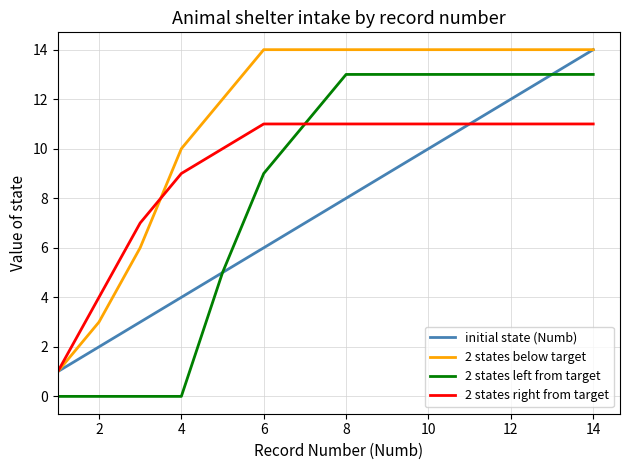

Which series has the largest total across all categories?

2 states below target